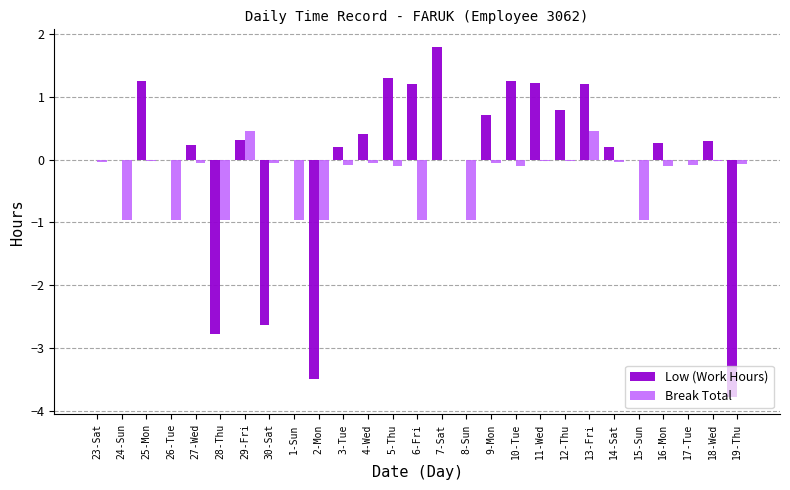

How many categories are shown in the chart?

27